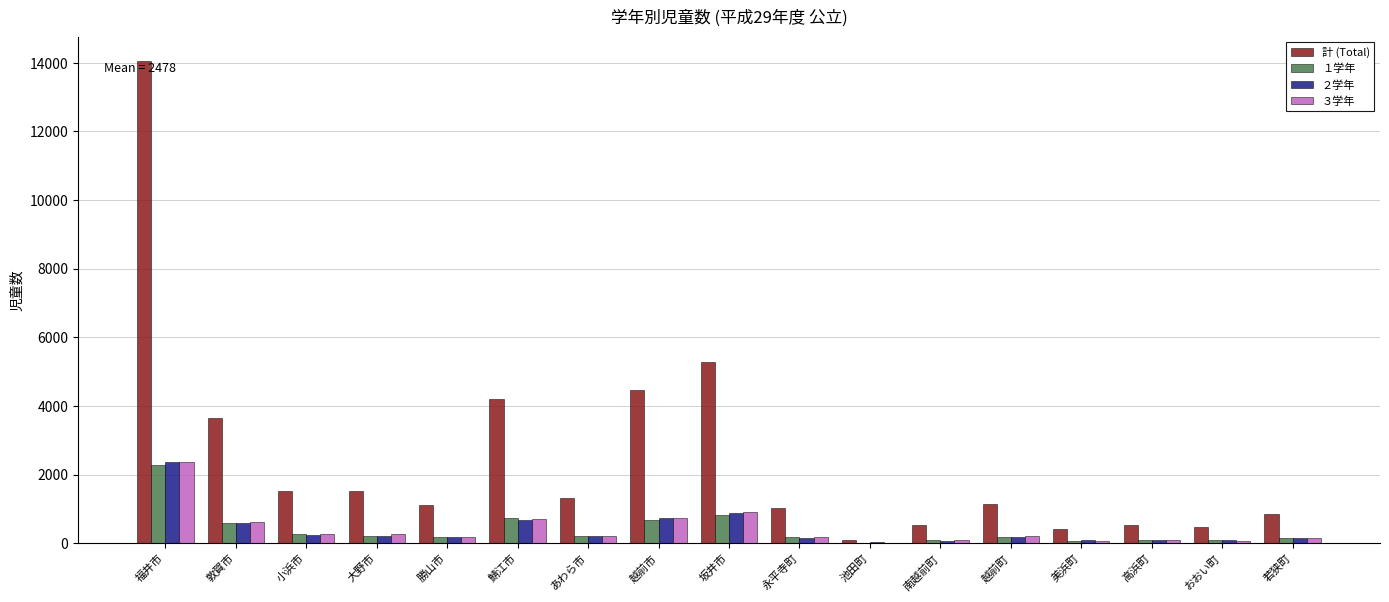

At which category is the sum across all series the highest?

福井市